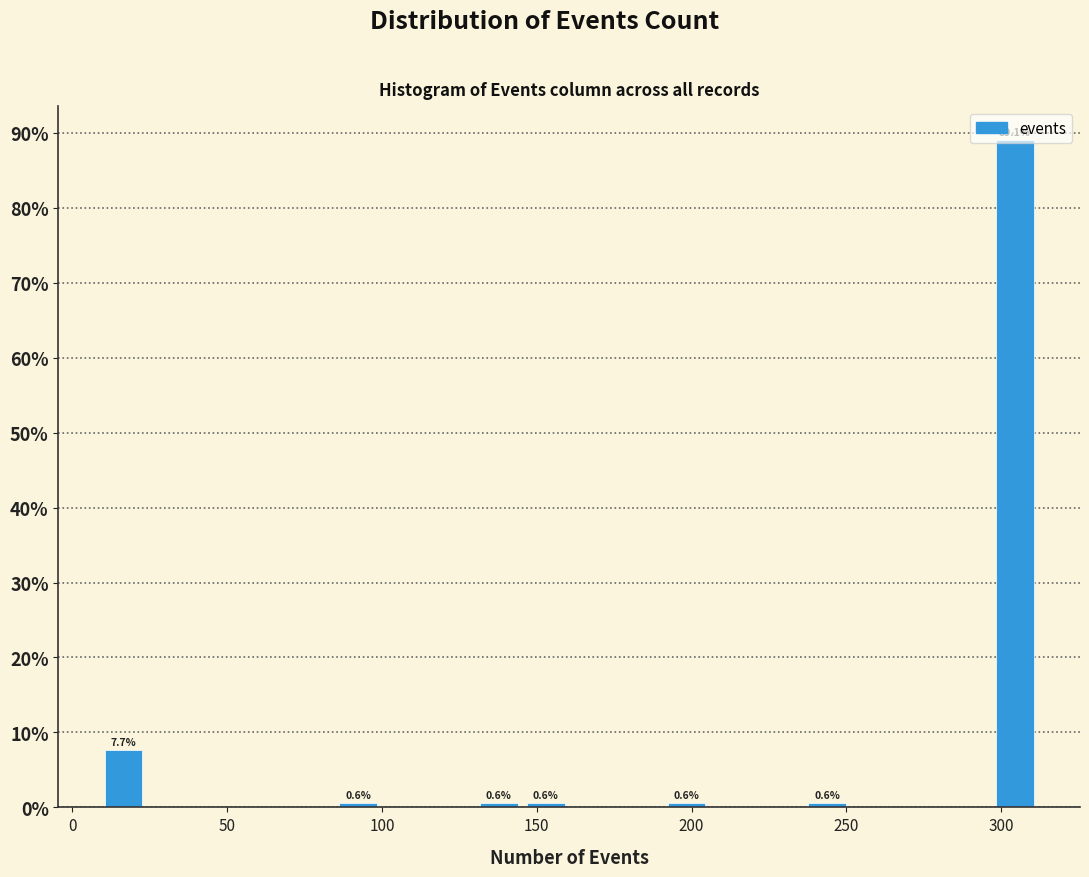

Read against the x-axis, roughly where is the centre of the tallest bar?

305